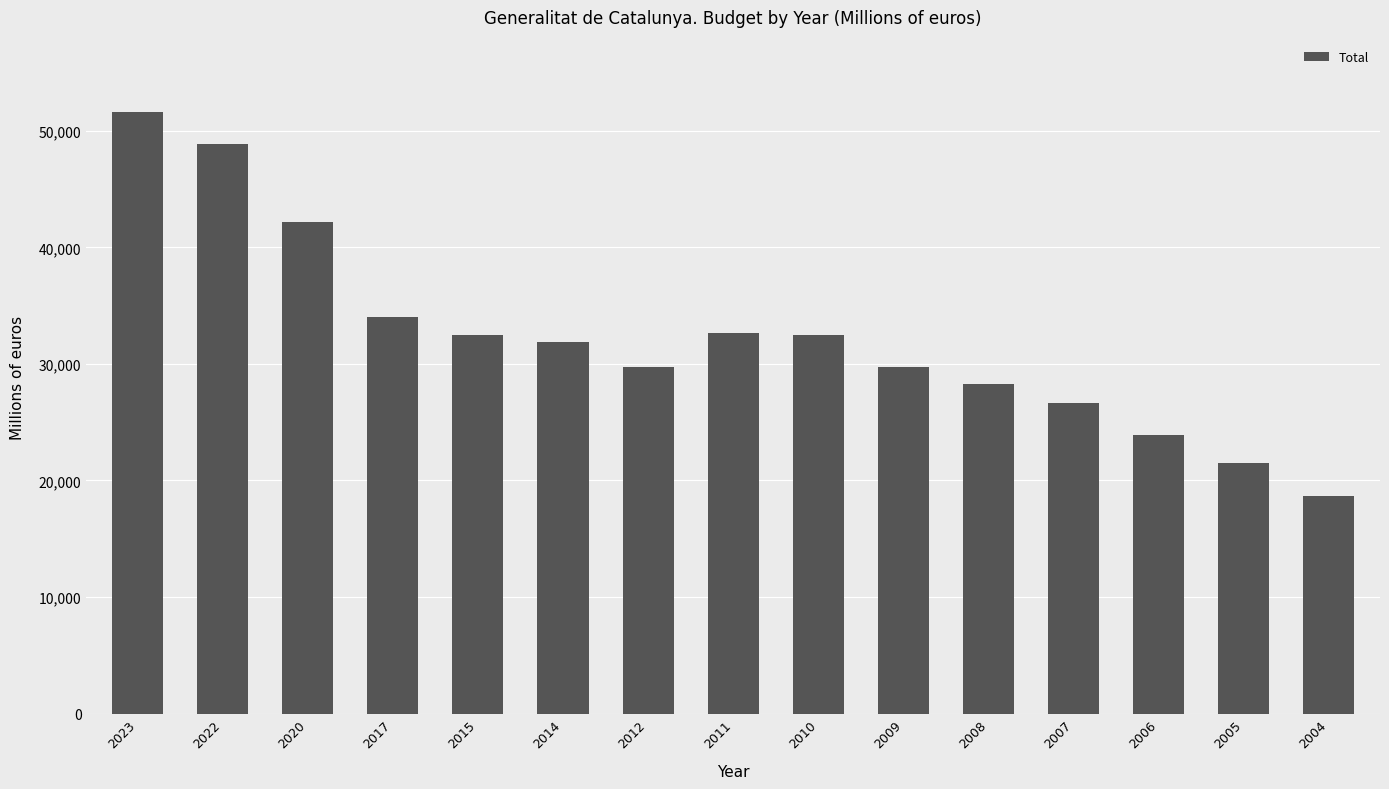

At which label is the value closest to 35175?

2017